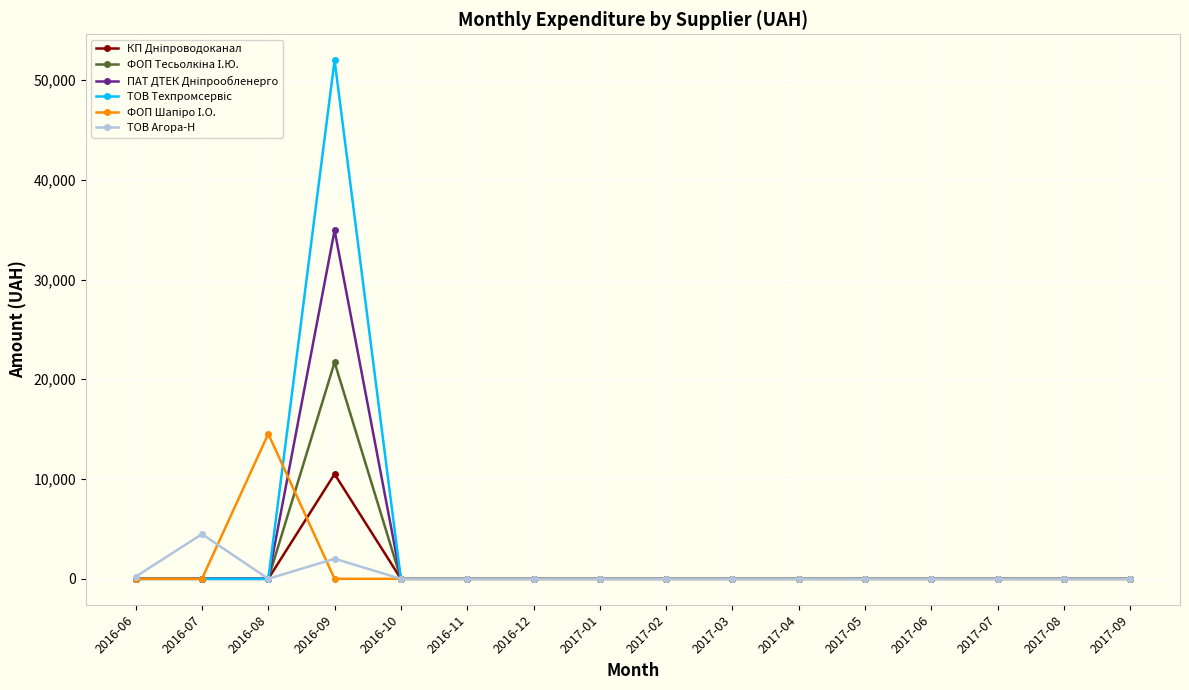

What is the label of the 6th point from the right?

2017-04